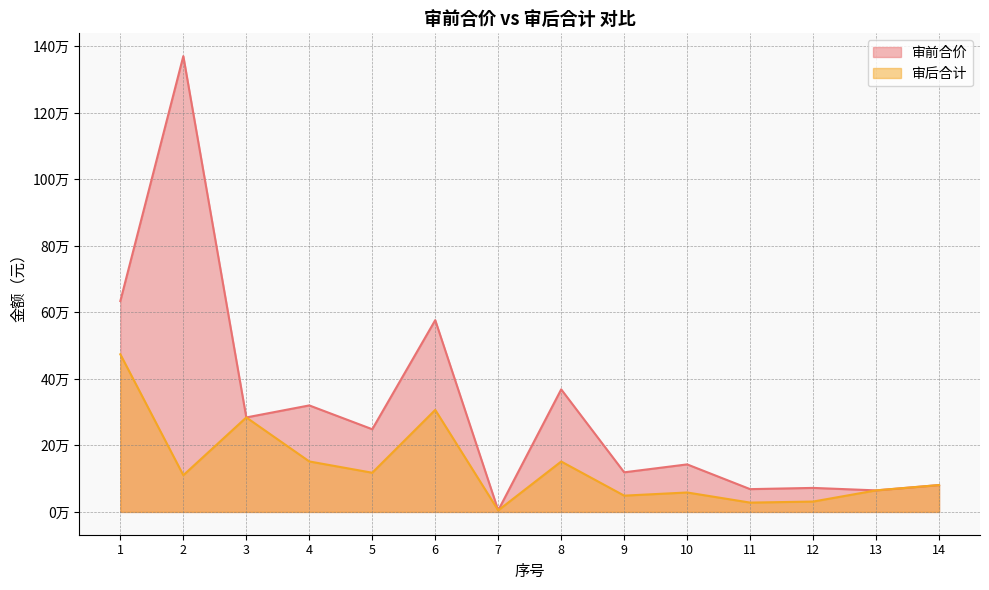

What is the difference between the highest and lowest values at 6?

269922.9